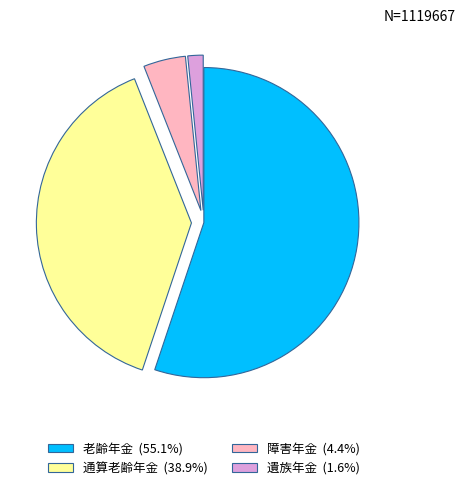

Is 遺族年金 the majority of the pie?

No